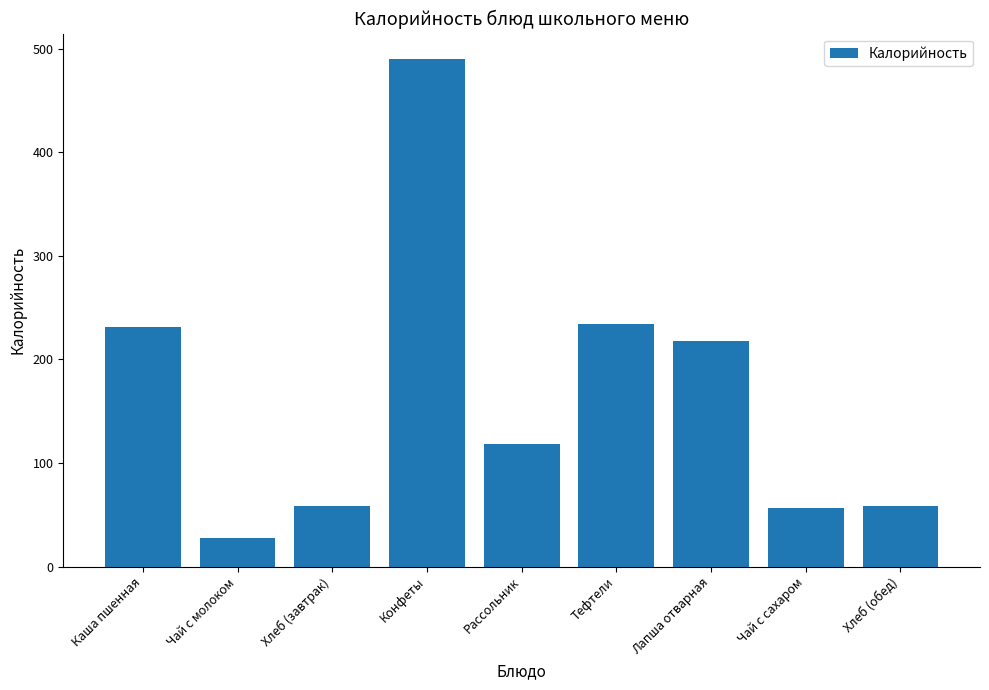

Count the number of values greater than 118.

5